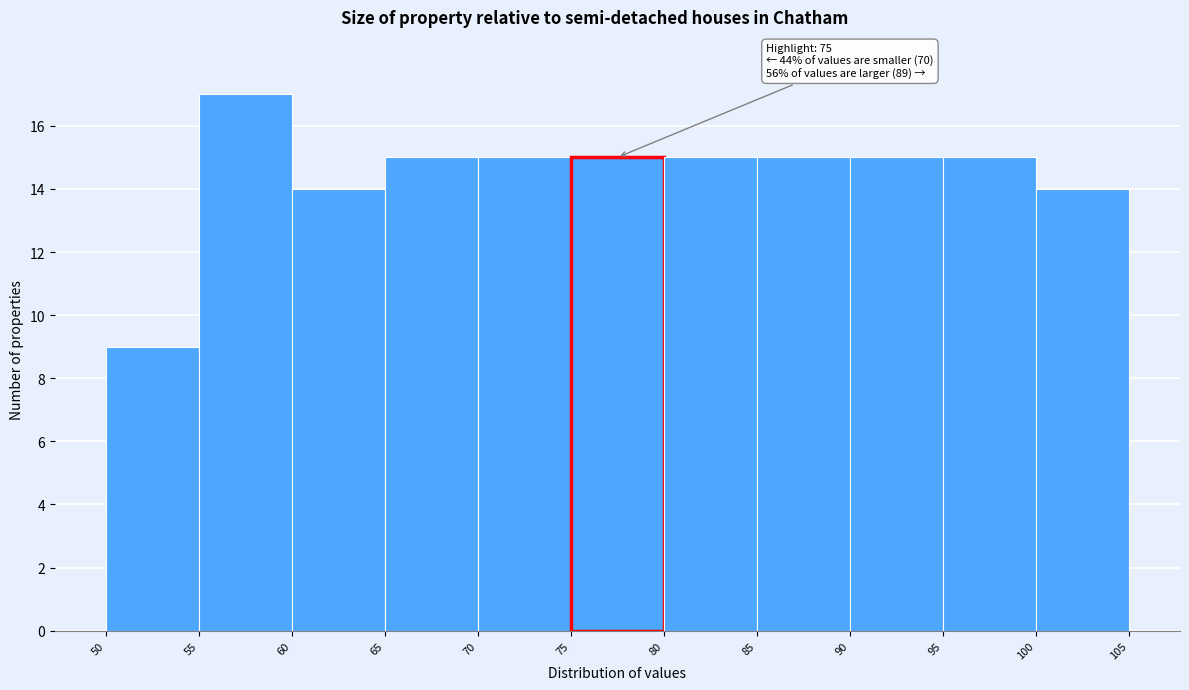

Over which range of the x-axis is the bar tallest?

55 to 60